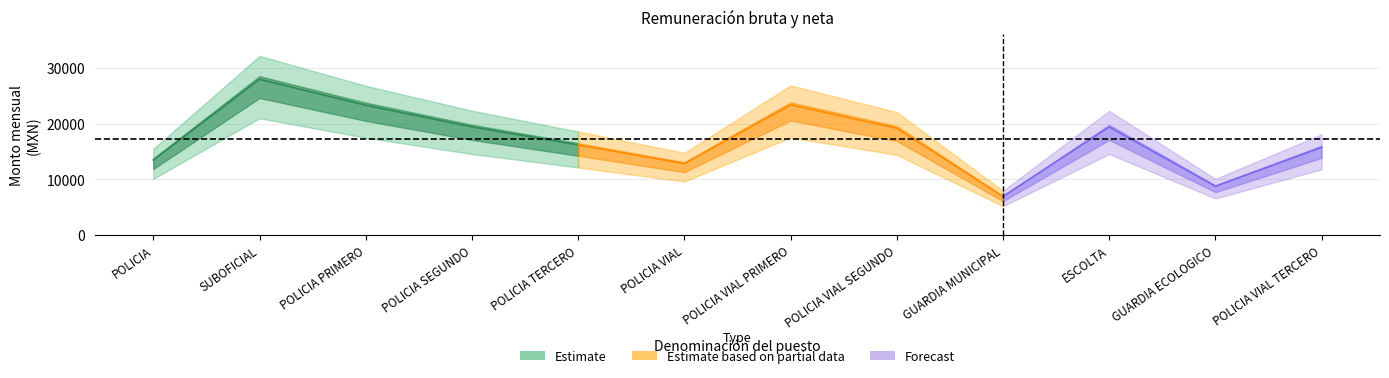

What is the total value across all series at POLICIA VIAL PRIMERO?

46752.0